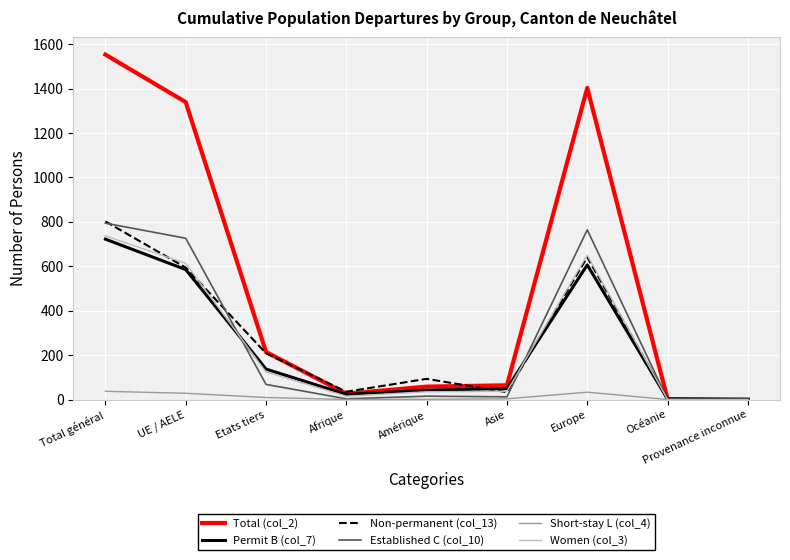

Does the chart display data point markers on the line(s)?

No